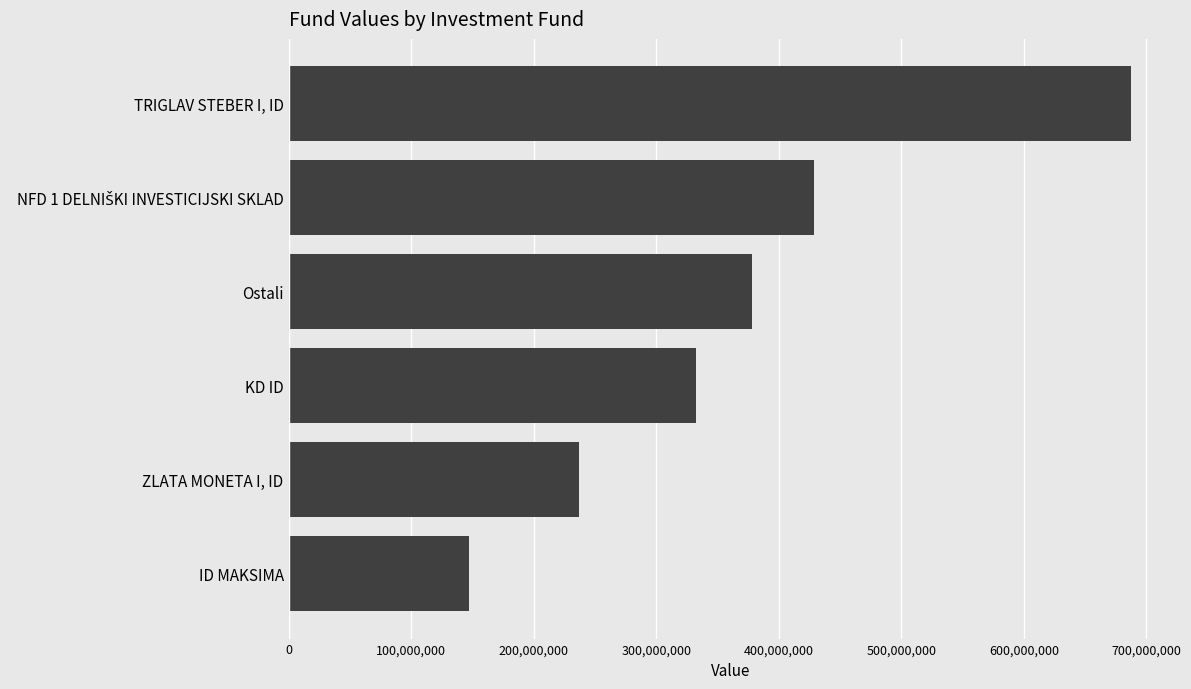

What is the average value?

368583642.2